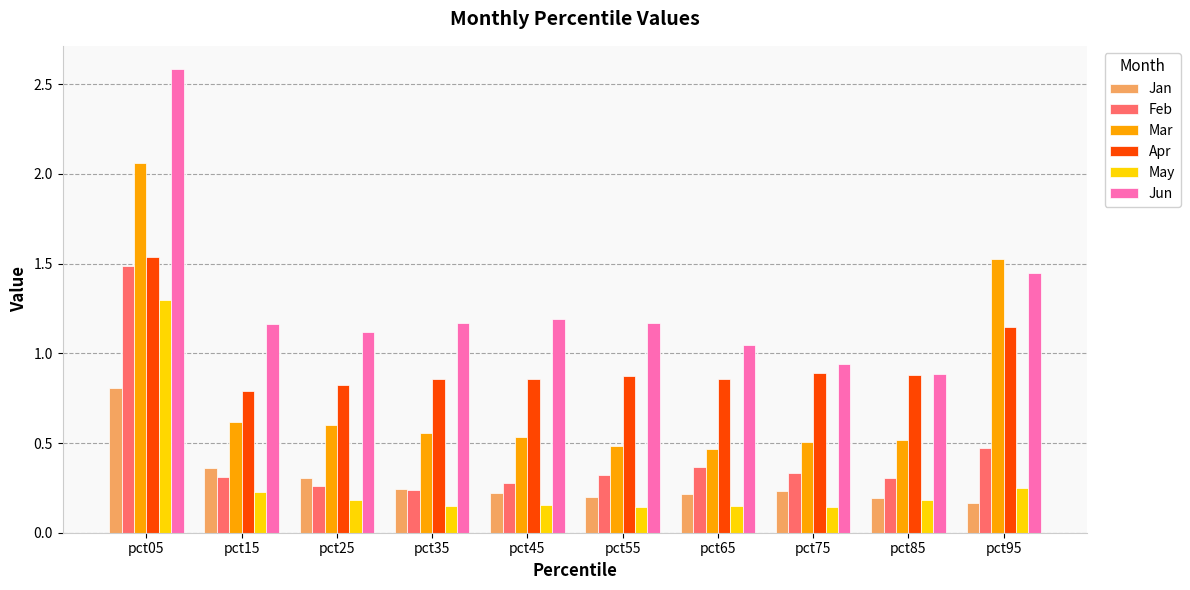

Which label corresponds to the largest value in the chart?

pct05